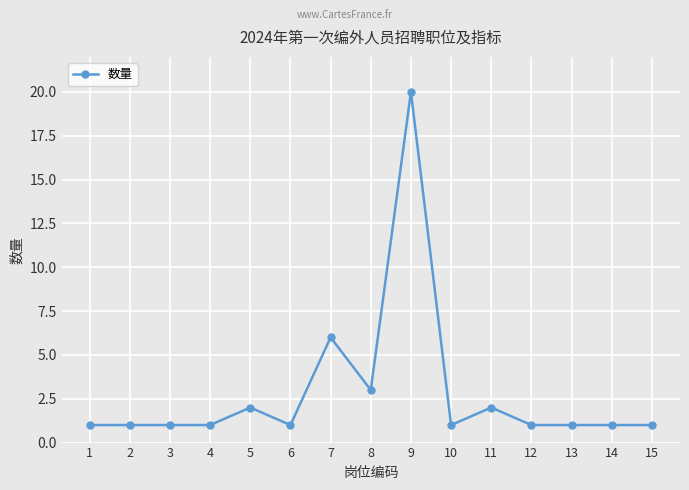

True or false: the data has more than 0 interior local peaks.

True